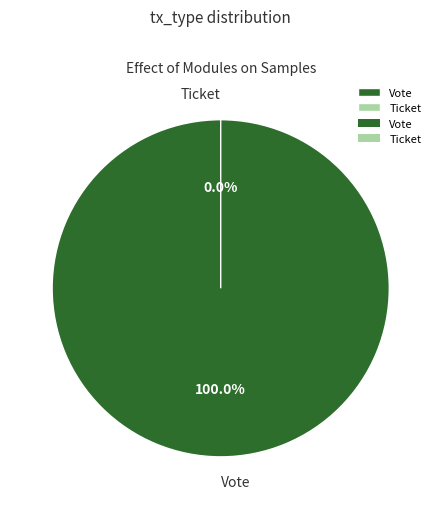

What portion of the pie excludes Ticket?

100.0%